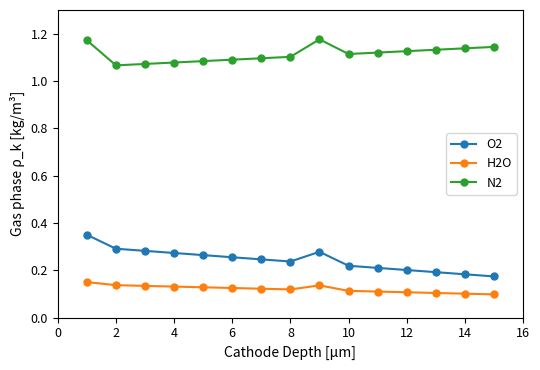

Which series has the largest total across all categories?

N2